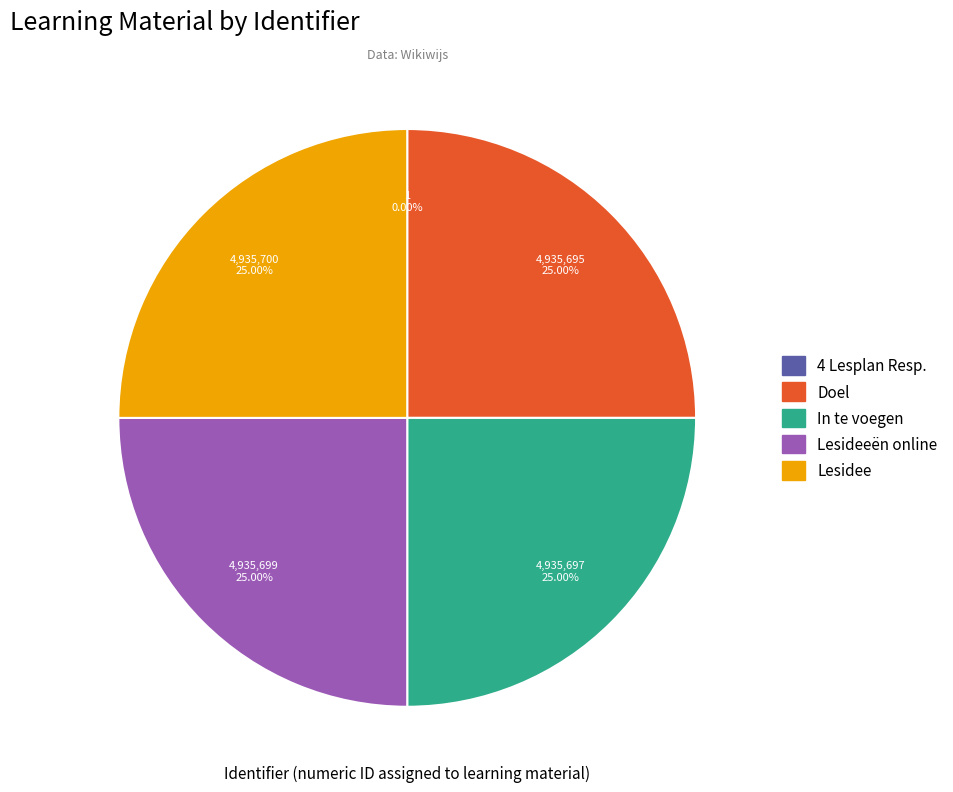

Does any single category account for the majority?

No